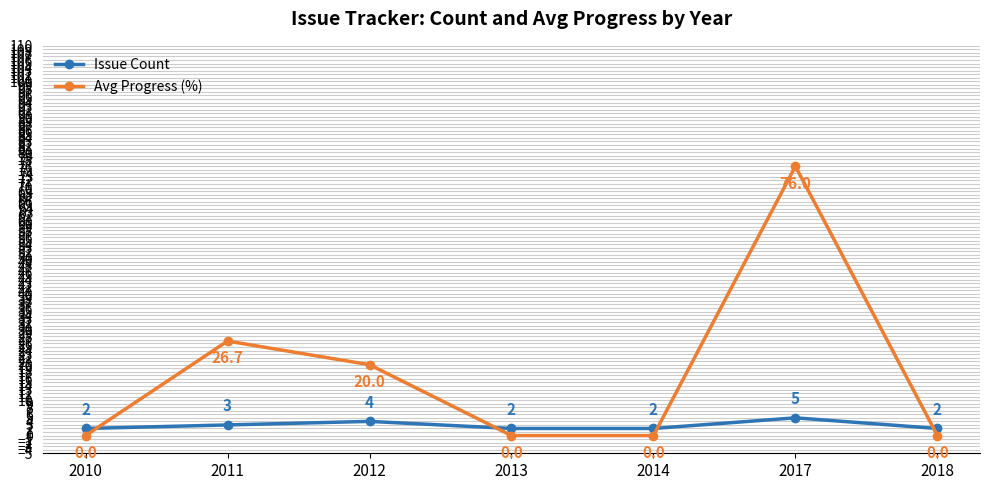

What is the approximate value of Issue Count at 2010?

2.0